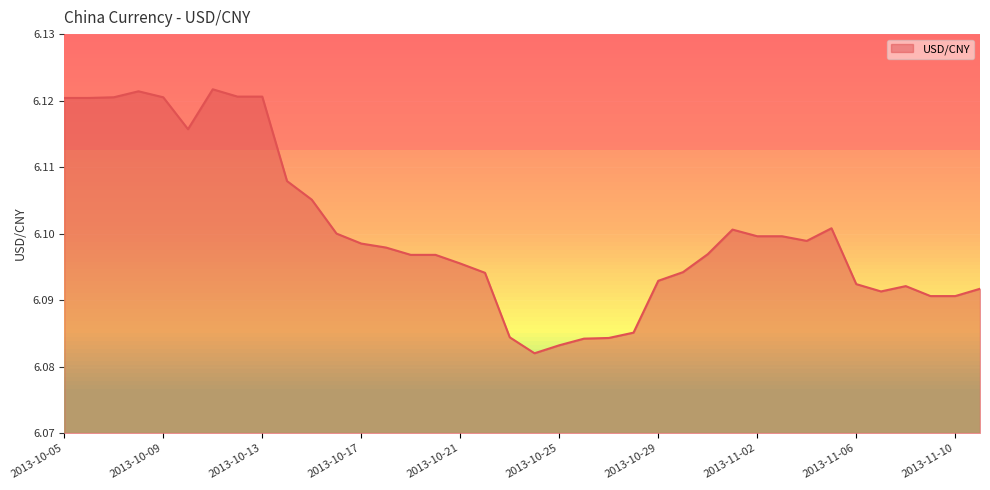

How many lines are shown in the chart?

1